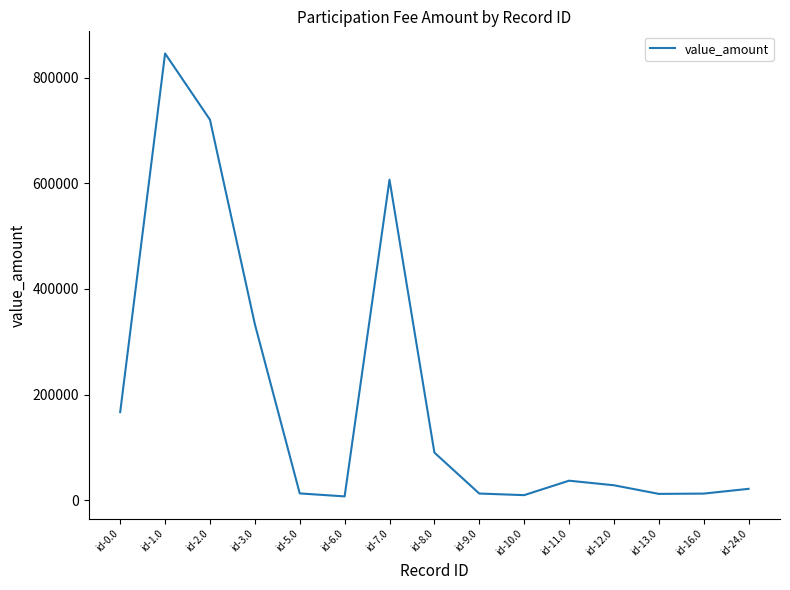

What is the ratio of the value at id-8.0 to the value at id-24.0?

4.2